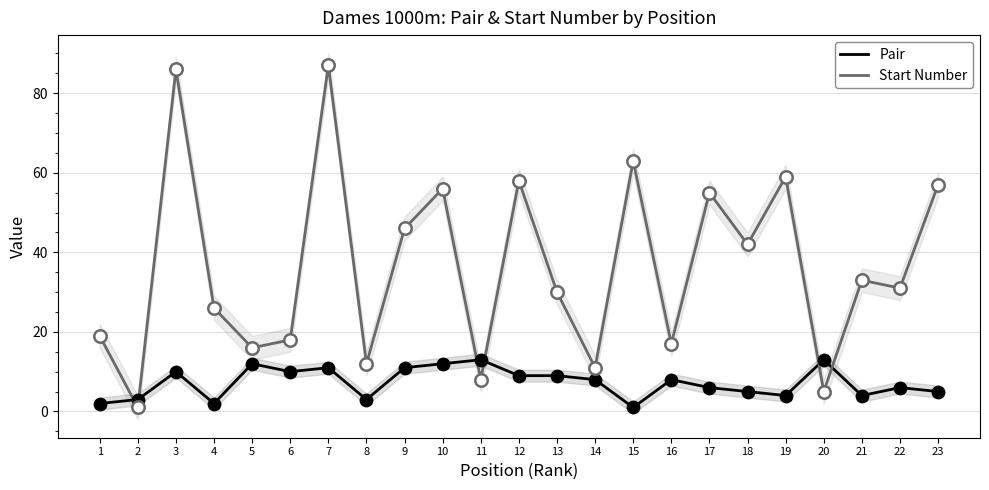

Which series has the largest total across all categories?

Start Number